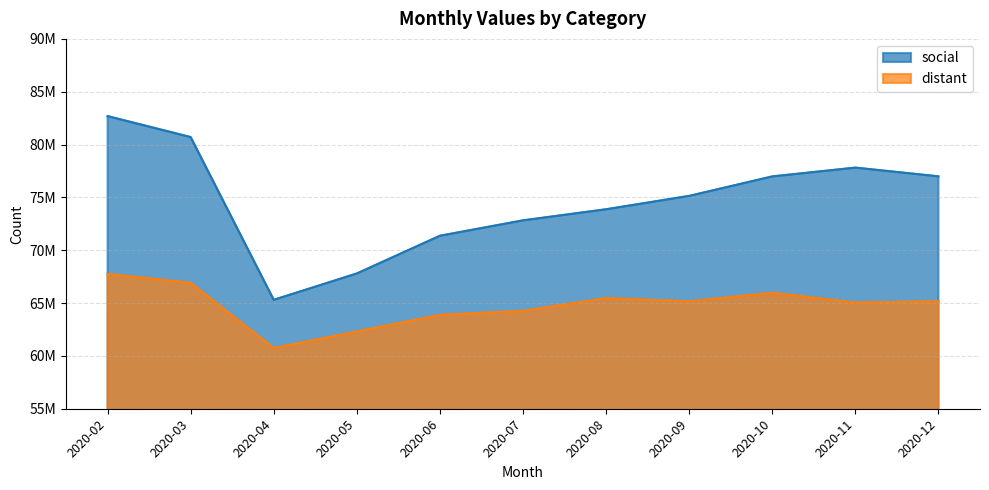

In distant, how many points are lower than both neighbors (excluding endpoints)?

3